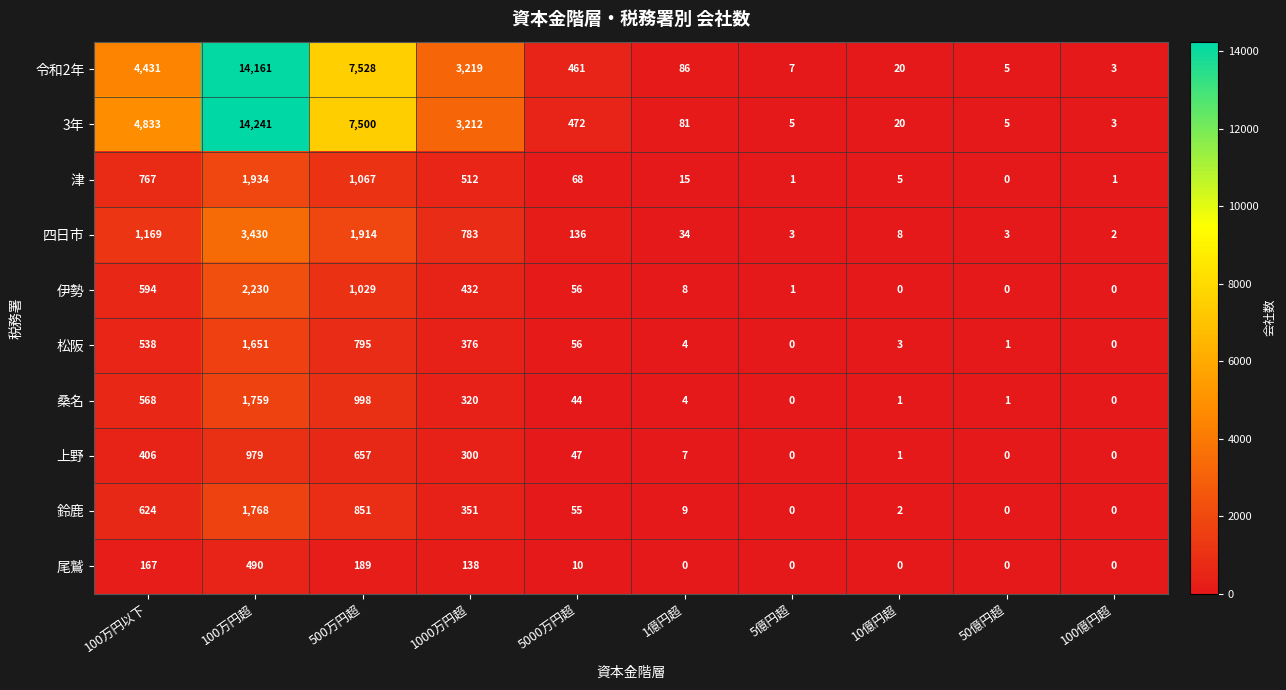

How many series are shown in this chart?

10